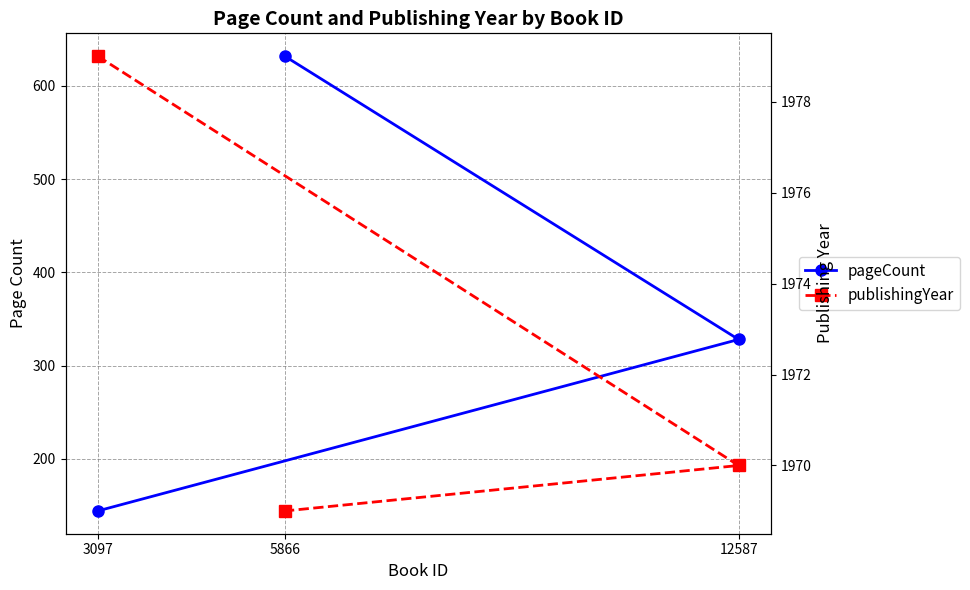

What position from the right is 3097?

3